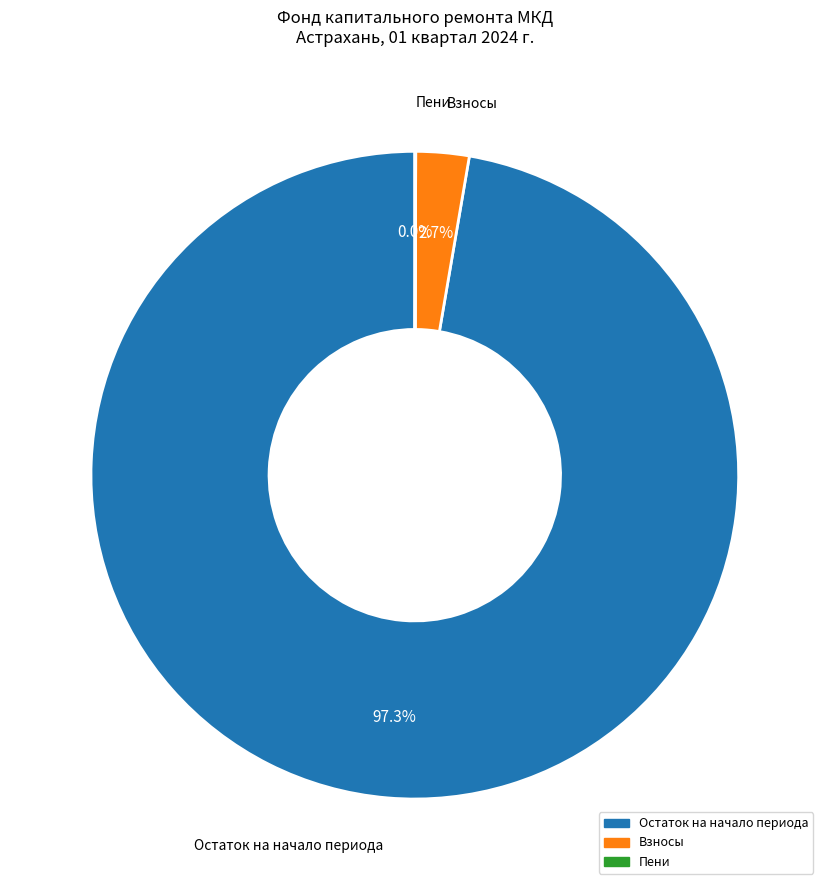

Which slice represents more than half of the pie?

Остаток на начало периода